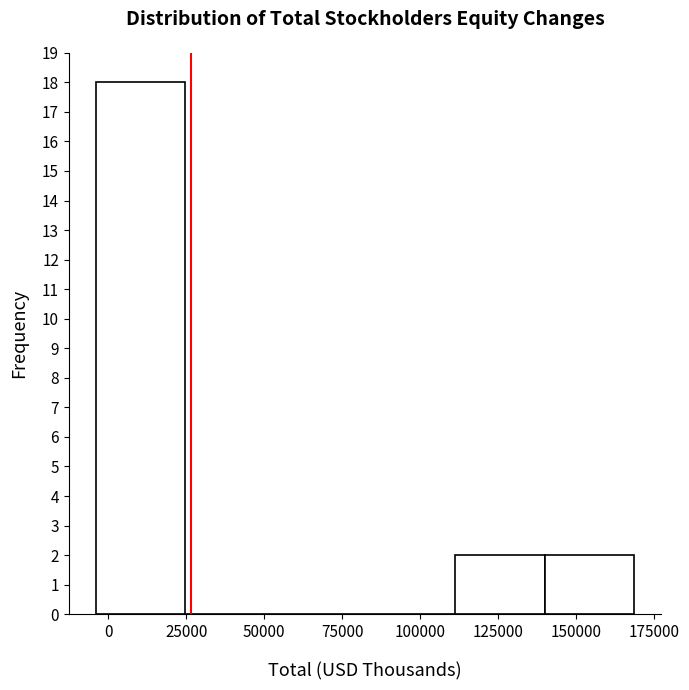

Reading left to right, transcribe this chart: for each bar, give the range it covers on the x-axis and its height. Neither the bar edges nor the heights are printed on the chart, so give them approximately, as read against the axes.

-5000 to 25000: 18
25000 to 55000: 0
55000 to 80000: 0
80000 to 110000: 0
110000 to 140000: 2
140000 to 170000: 2